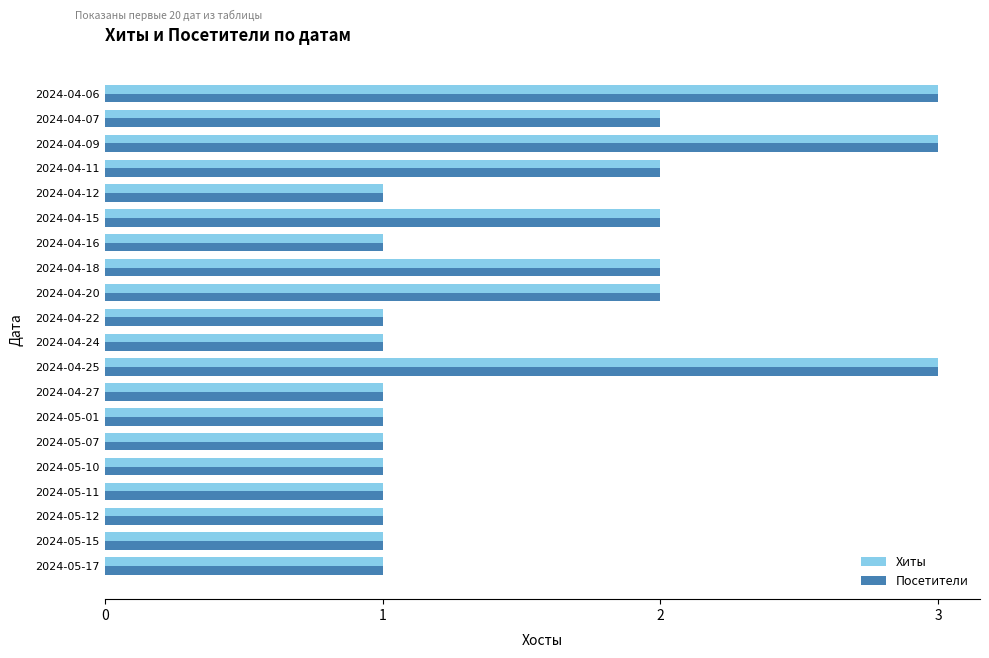

What is the total value across all series at 2024-04-15?

4